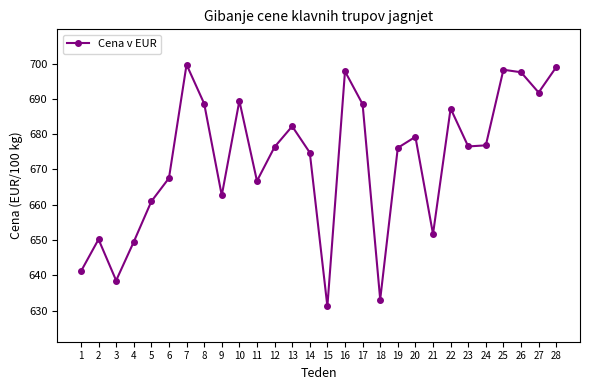

How many points are lower than both their immediate neighbors (excluding endpoints)?

8